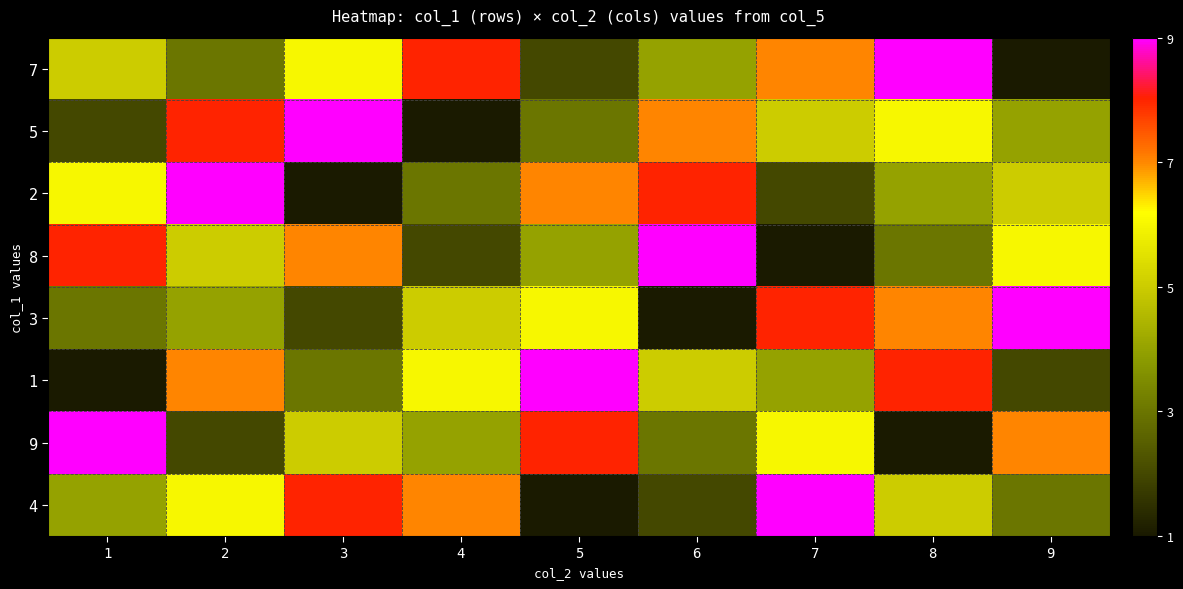

At which category does the chart reach its peak across all series?

8